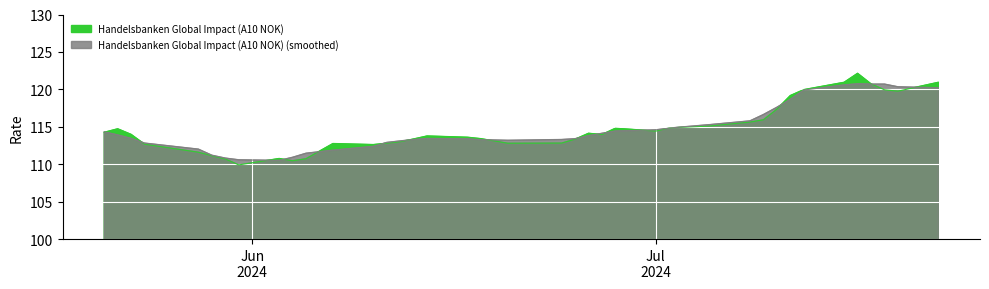

Reading left to right, what are all the values shown in this chart?

22.07.2024=120.9	19.07.2024=119.8	18.07.2024=119.9	17.07.2024=120.7	16.07.2024=122.1	15.07.2024=120.9	12.07.2024=120.0	11.07.2024=119.2	10.07.2024=117.3	09.07.2024=115.9	08.07.2024=115.6	05.07.2024=115.1	03.07.2024=114.9	02.07.2024=114.8	01.07.2024=114.4	28.06.2024=114.8	27.06.2024=114.0	26.06.2024=114.1	25.06.2024=113.3	24.06.2024=112.8	20.06.2024=112.8	18.06.2024=113.4	17.06.2024=113.6	14.06.2024=113.8	13.06.2024=113.4	12.06.2024=113.0	11.06.2024=112.8	10.06.2024=112.6	07.06.2024=112.8	05.06.2024=110.7	04.06.2024=110.5	03.06.2024=110.8	31.05.2024=109.9	30.05.2024=110.7	29.05.2024=111.1	28.05.2024=111.6	24.05.2024=112.7	23.05.2024=114.0	22.05.2024=114.7	21.05.2024=114.3